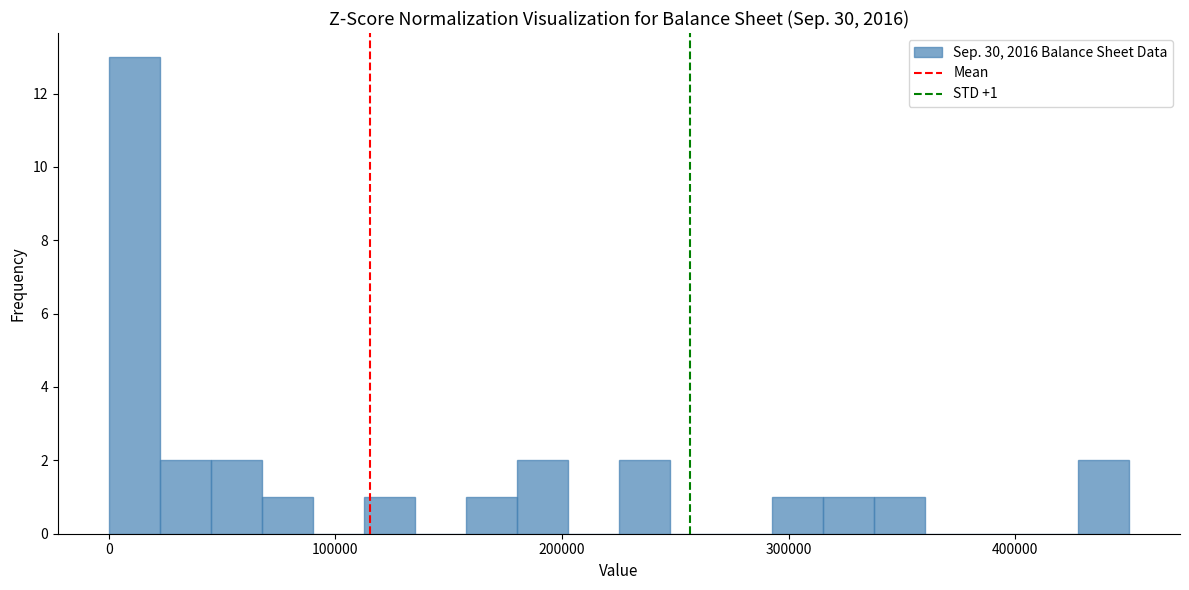

Around what value on the x-axis is the tallest bar? Give the approximate position of its centre, as read against the axis.

10000